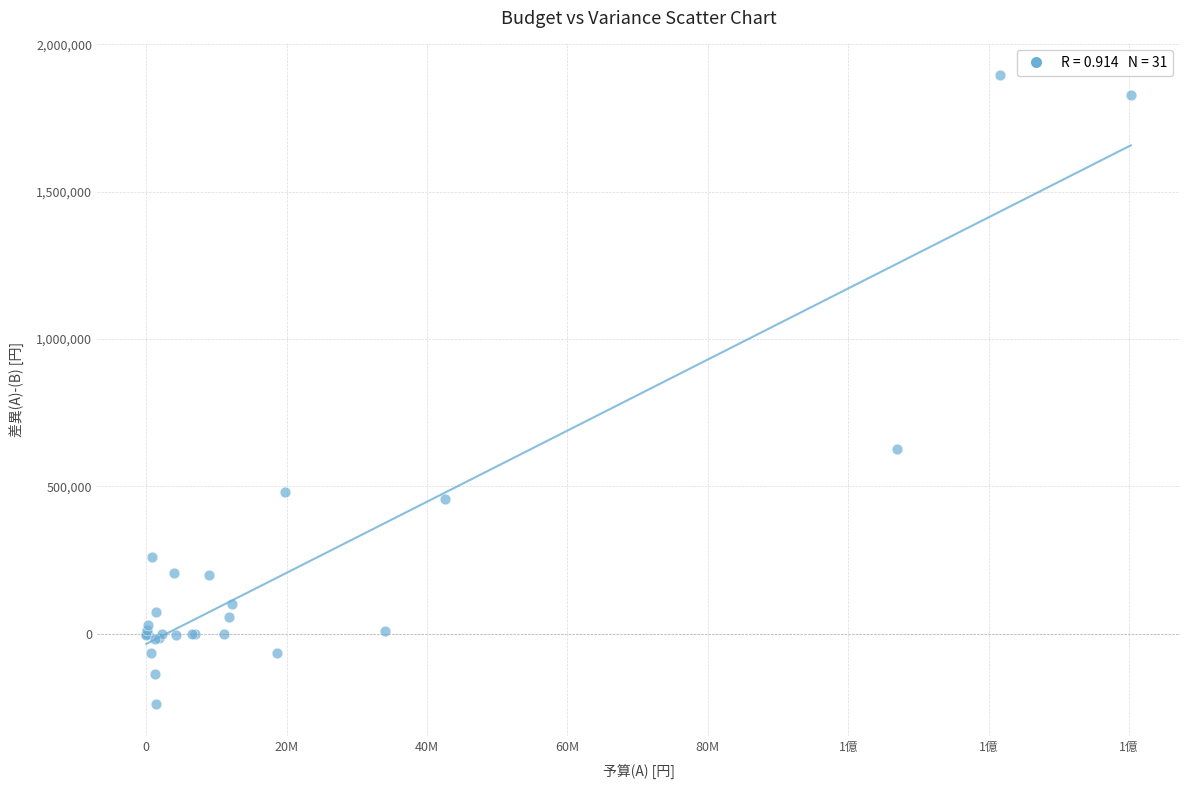

What Y value in the scatter plot is closest to 827873?

628017